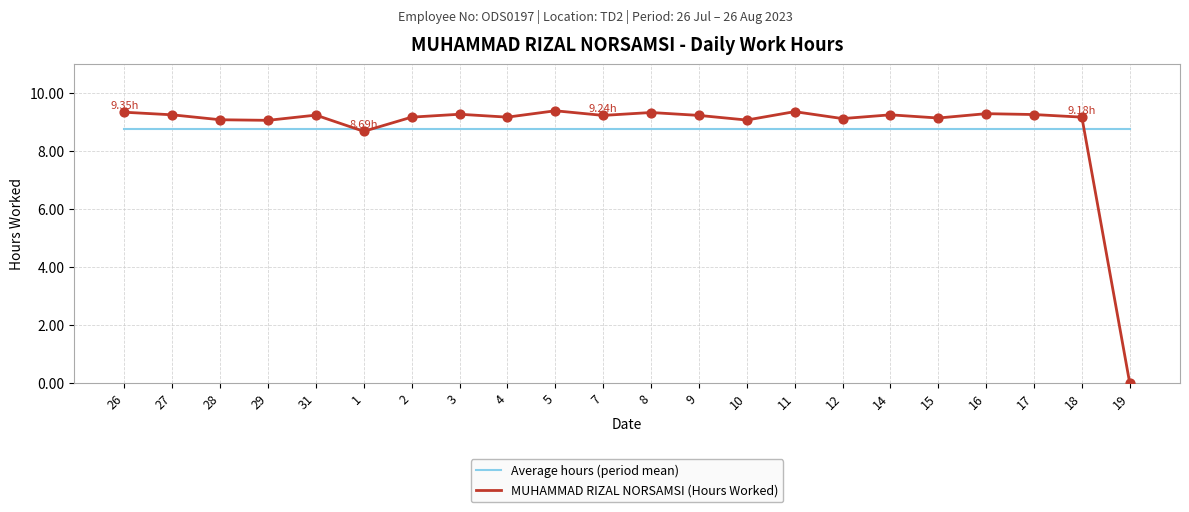

What is the spread (max minus min) of values at 10?

0.3